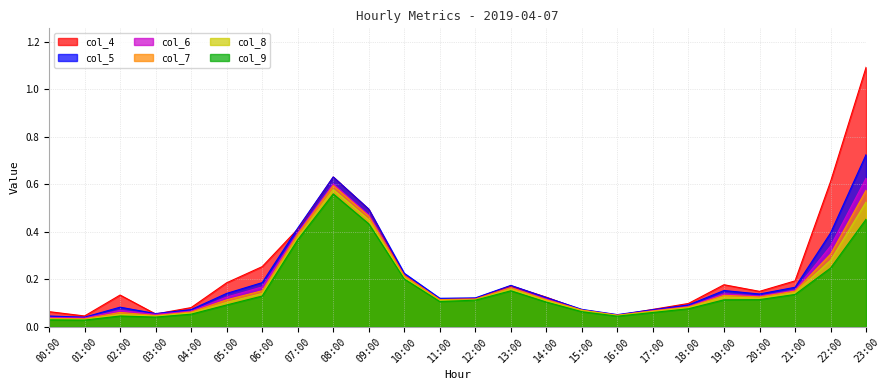

Which series has the largest range (max minus min)?

col_4